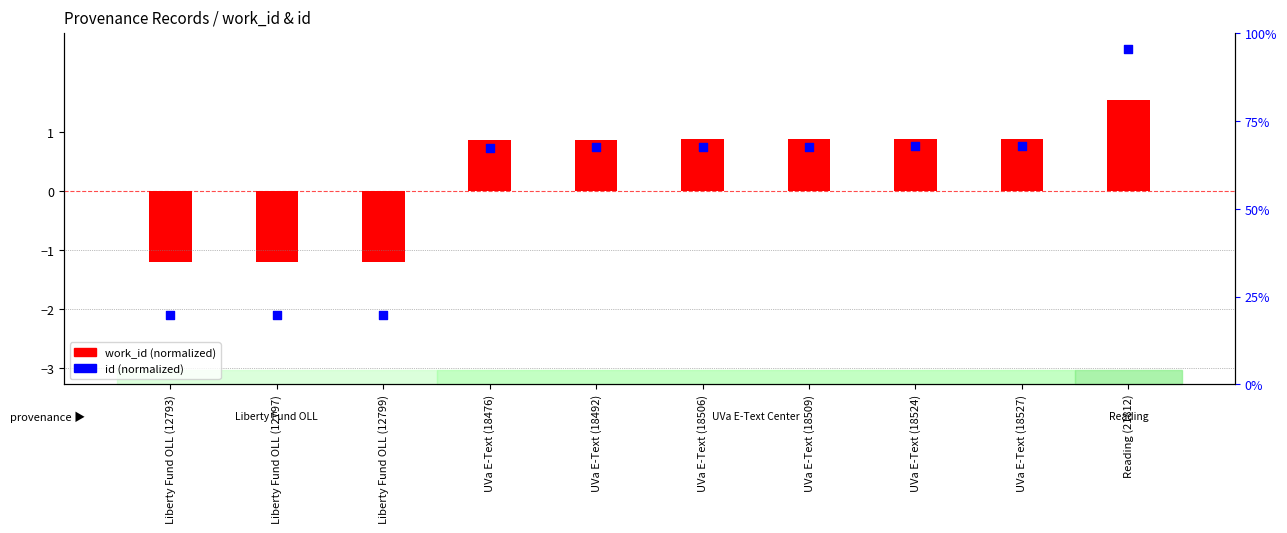

Which has a higher value, Liberty Fund OLL (12793) or UVa E-Text (18509)?

UVa E-Text (18509)